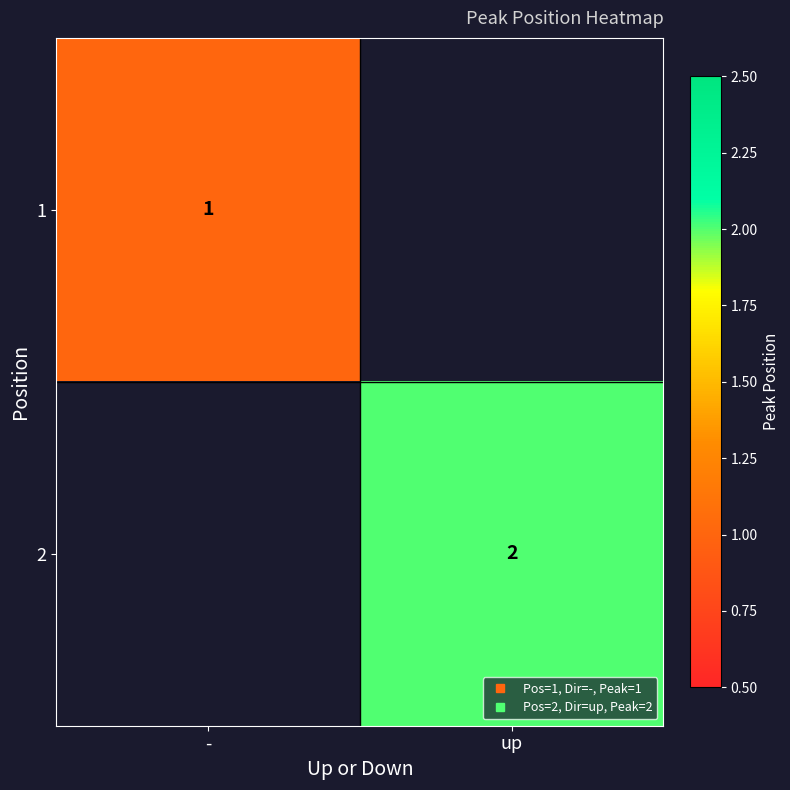

The value of 2 at - is -1. True or false?

False